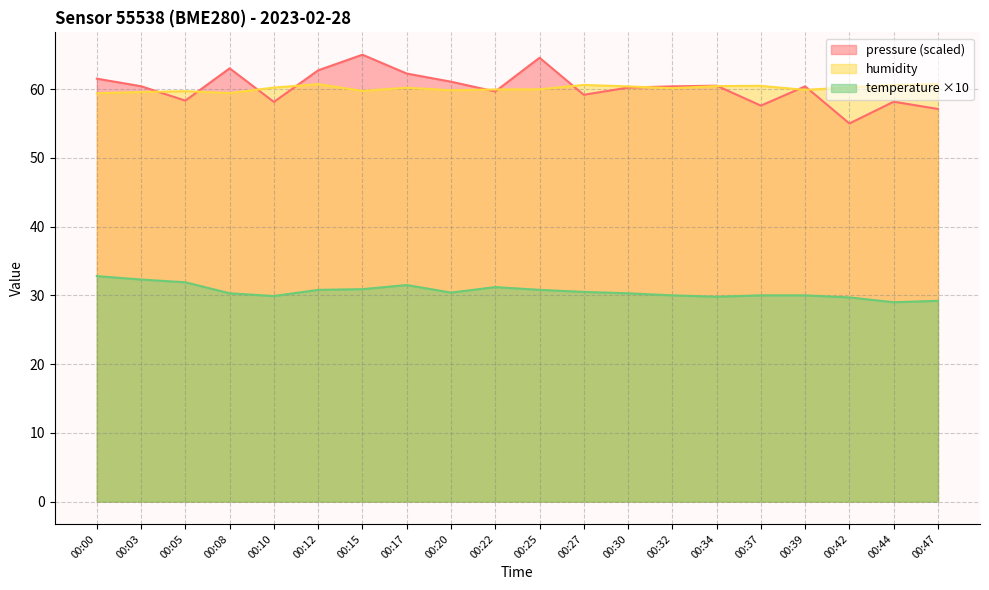

Is it true that temperature equals 43.6 at 00:03?

False